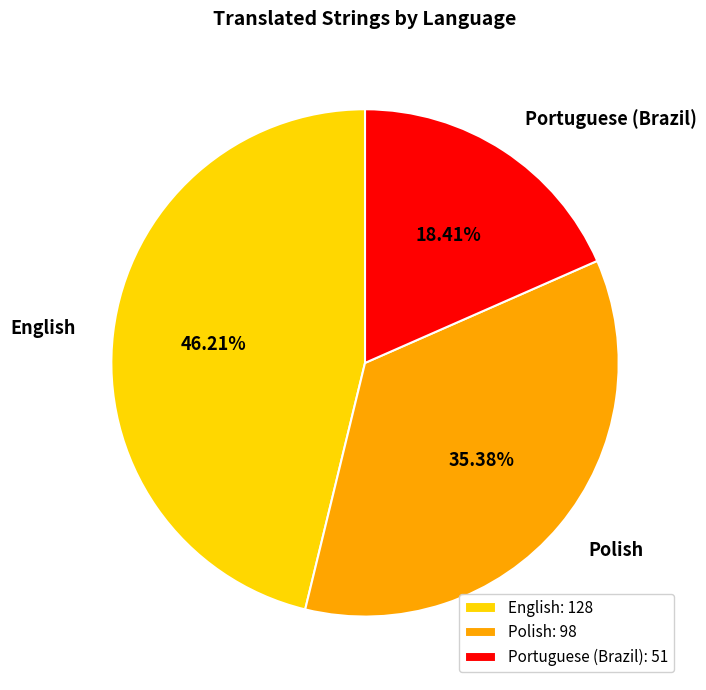

Is it true that Portuguese (Brazil) is 18% of the pie?

True